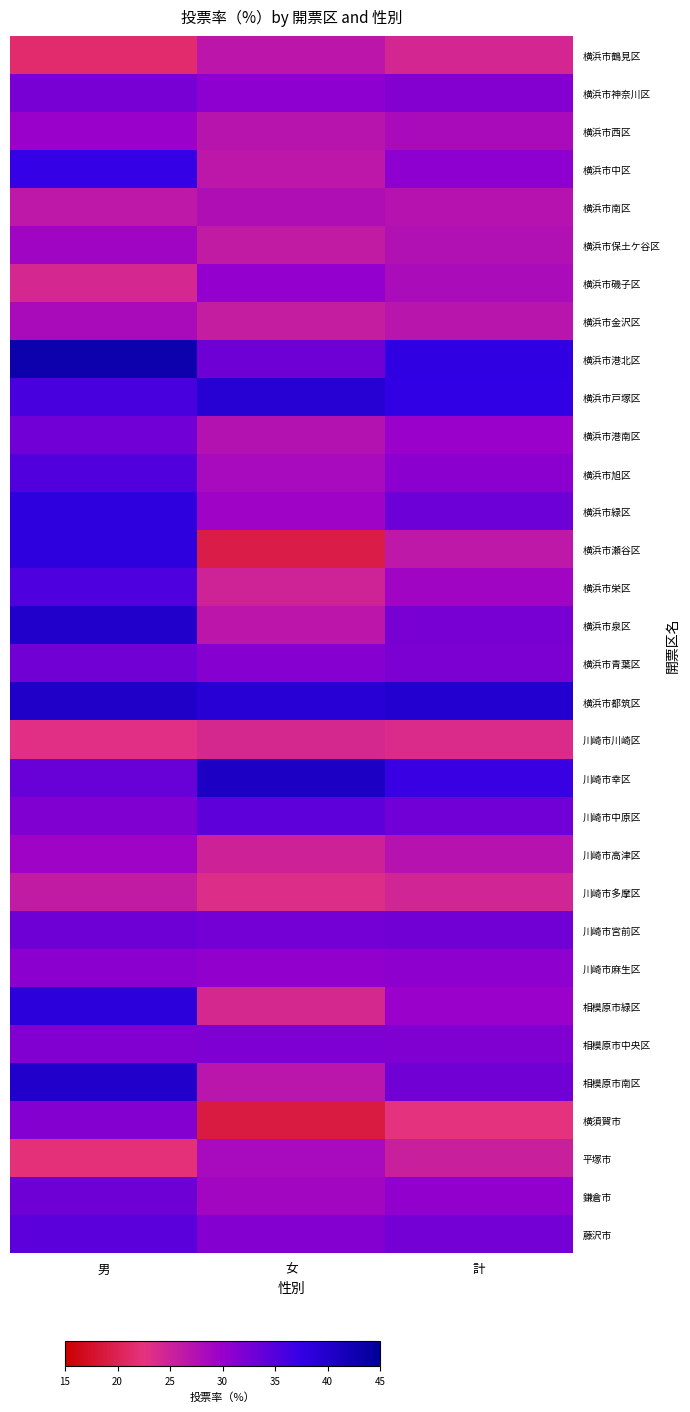

At how many categories does at least one series exceed 35?

3